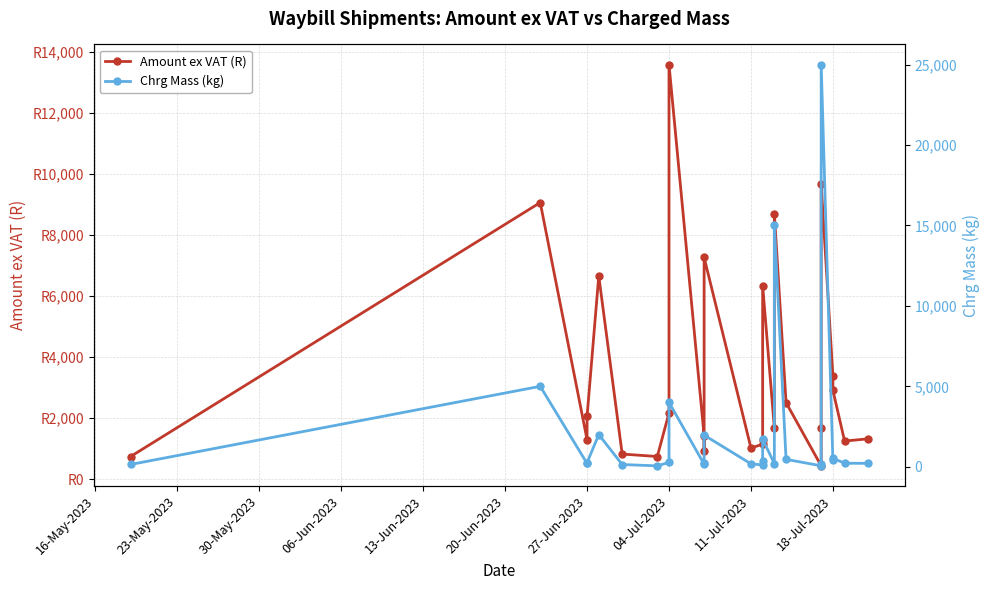

How many data points in Amount ex VAT (R) are less than 1689?

13